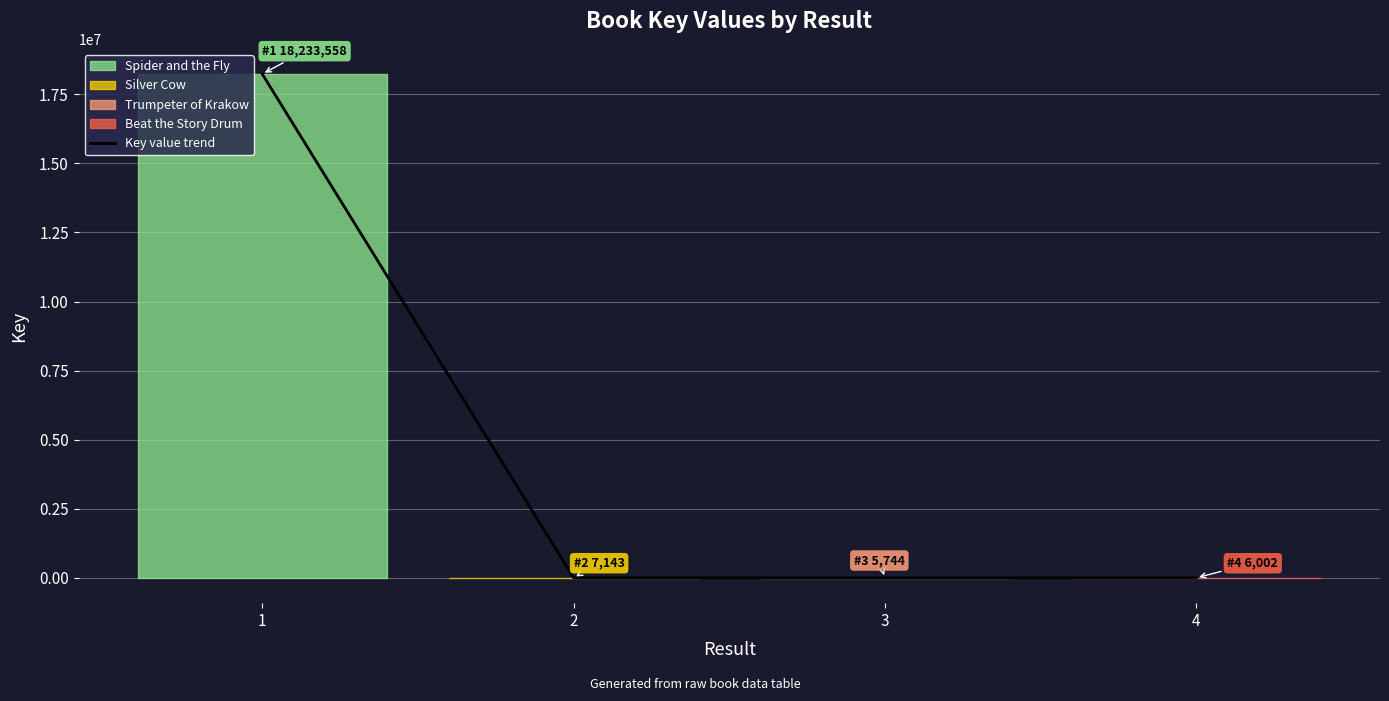

What is the smallest value displayed?

5744